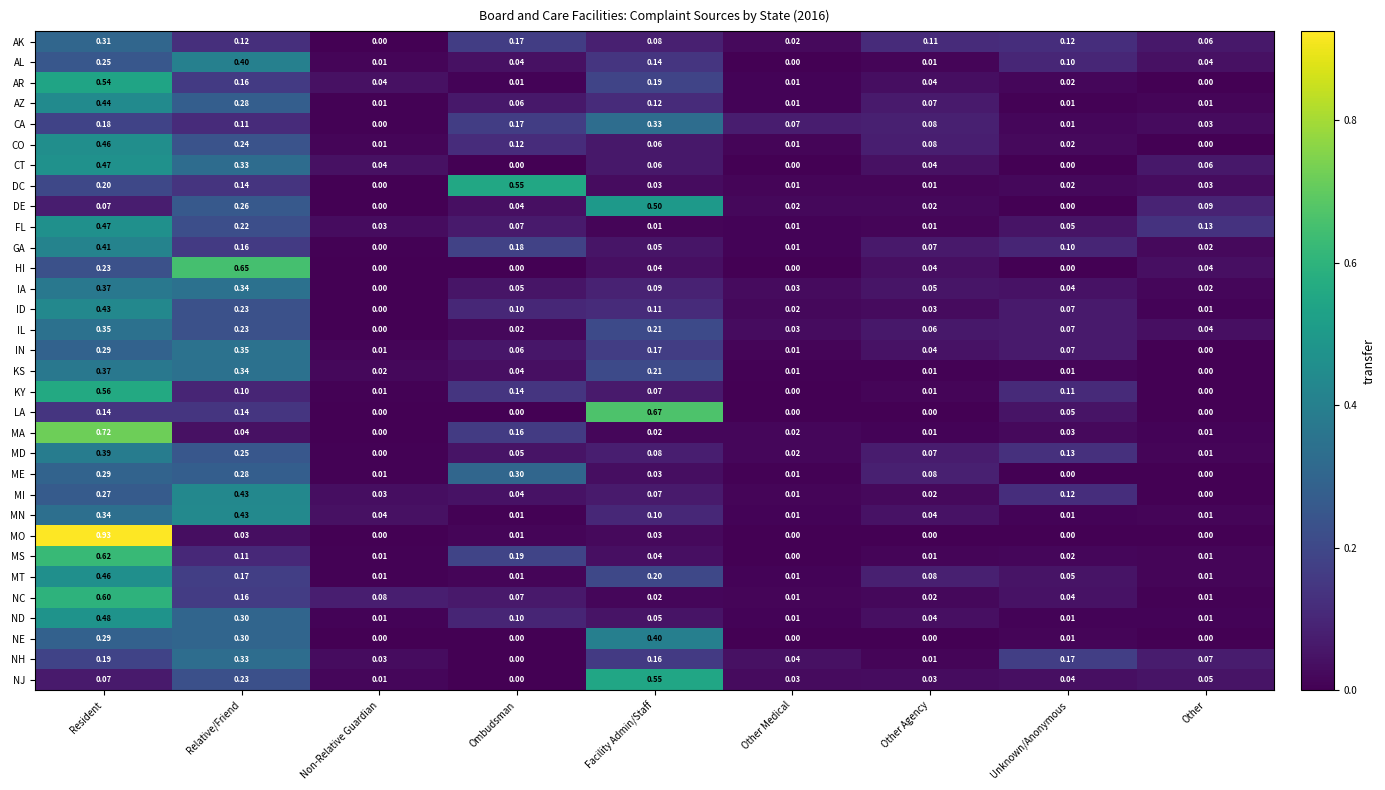

Which series changed the most between Resident and Relative/Friend?

MO